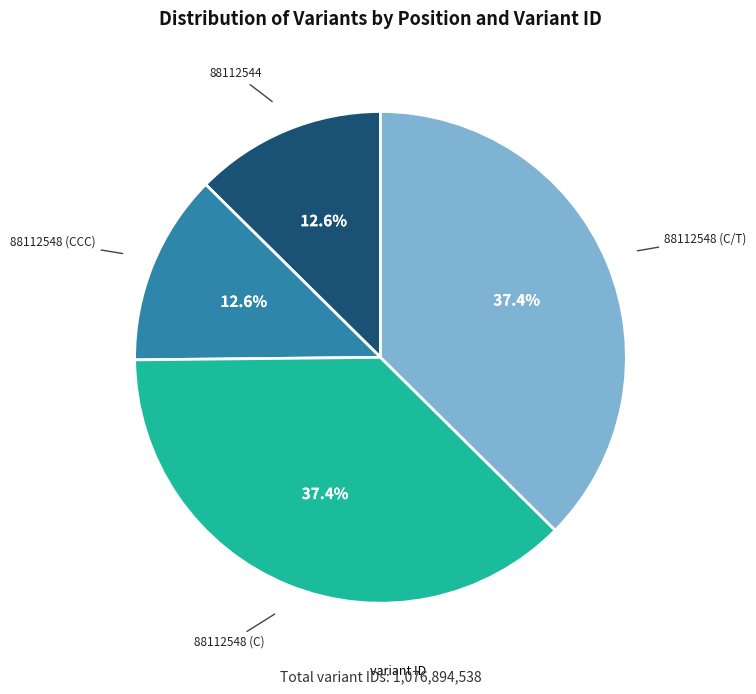

Is there a majority slice in this chart?

No